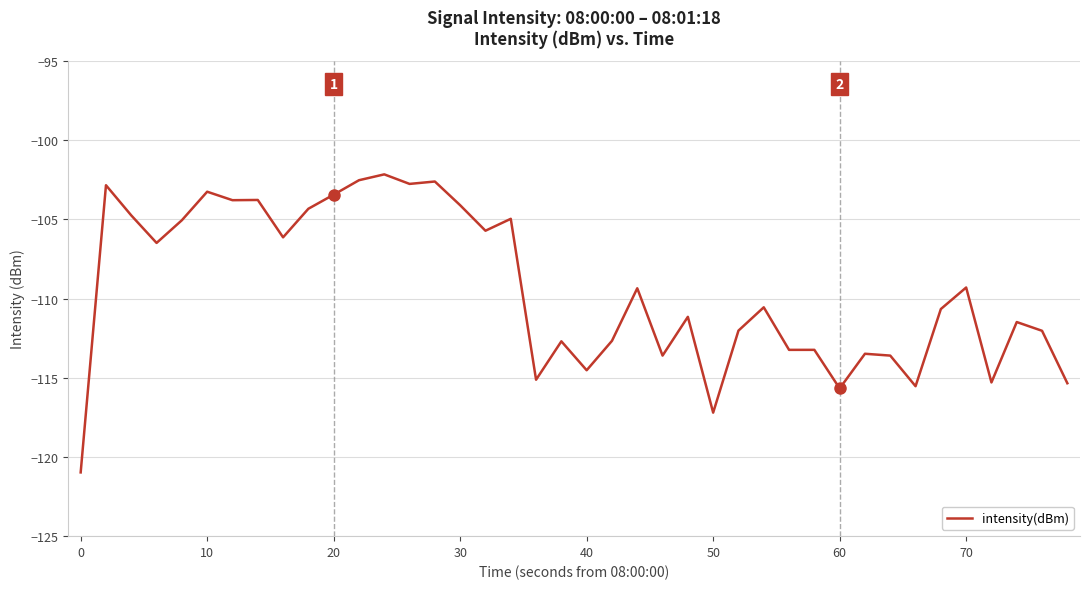

What is the greatest value displayed?

-102.2